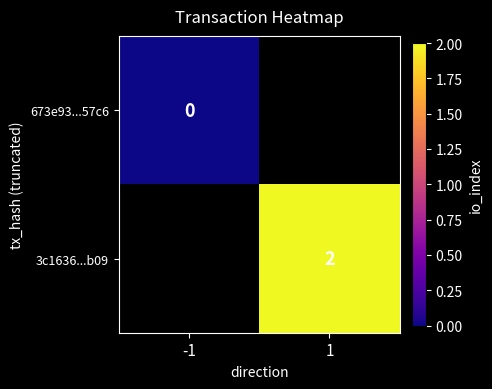

True or false: 3c1636...b09 has a value of 1 at 1.

False